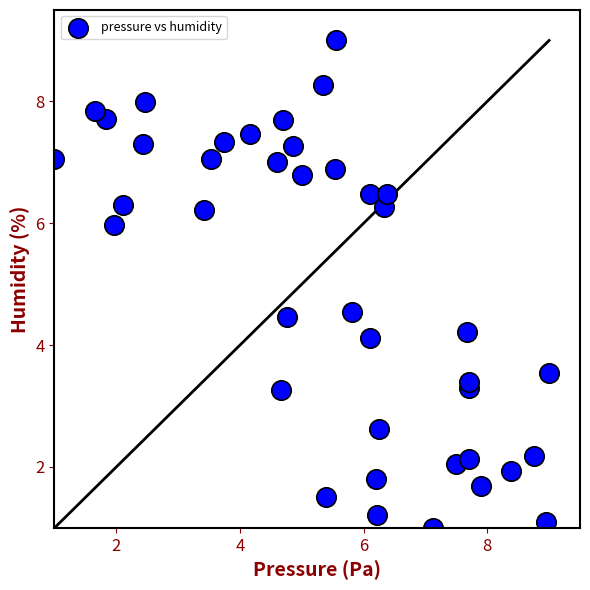

What is the range of X values (max minus min)?

8.0